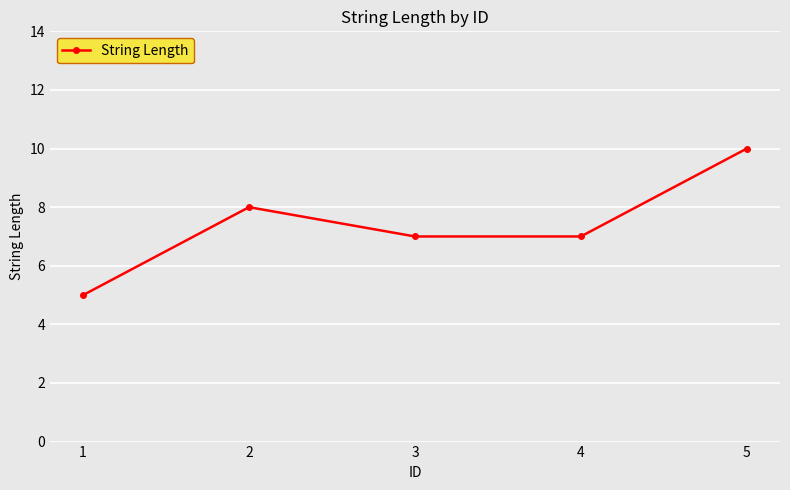

Reading left to right, list all the values displayed in this chart.

5	8	7	7	10